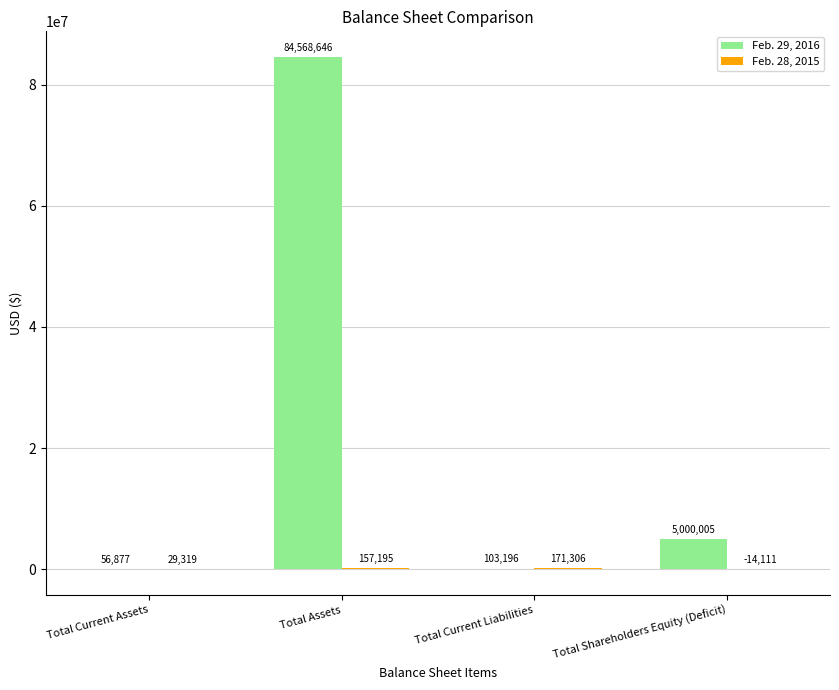

Is it true that Feb. 29, 2016 equals 56877 at Total Current Assets?

True